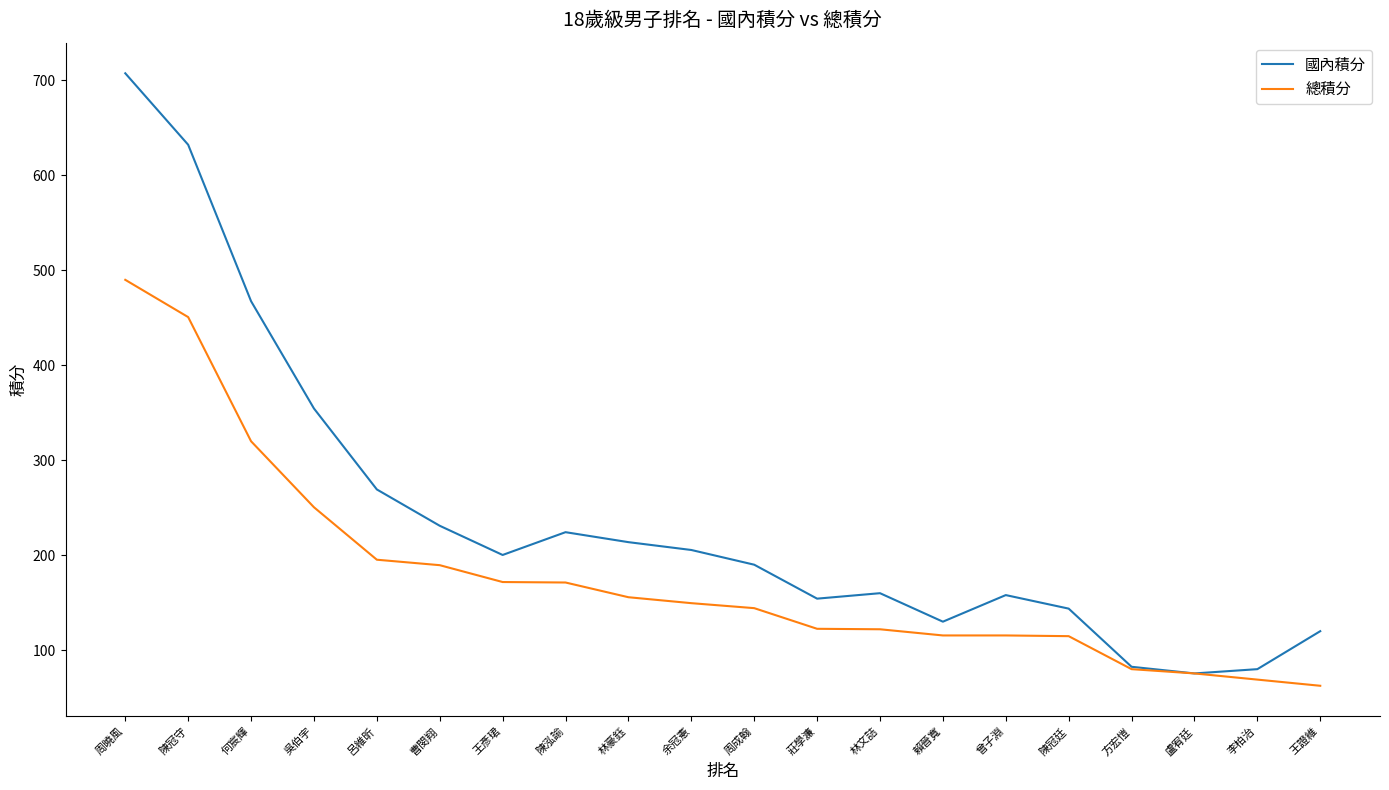

At which category is the sum across all series the highest?

周曉風